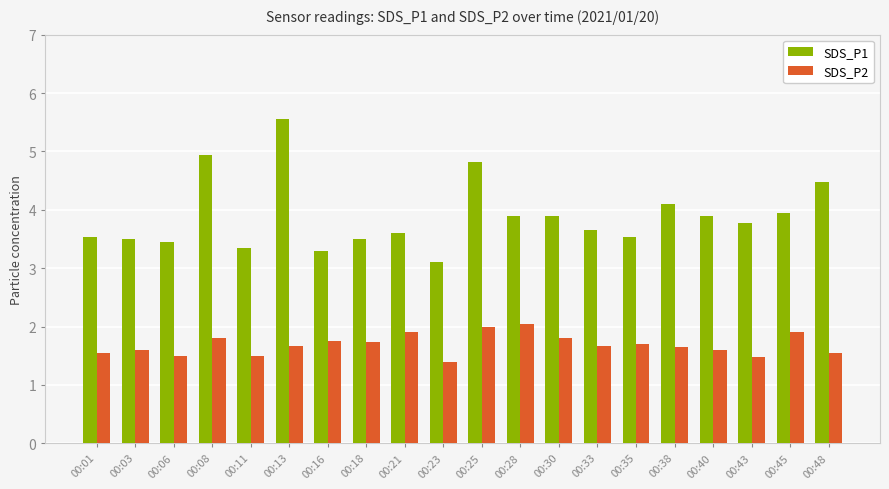

What is the average value of the SDS_P1 series?

3.9